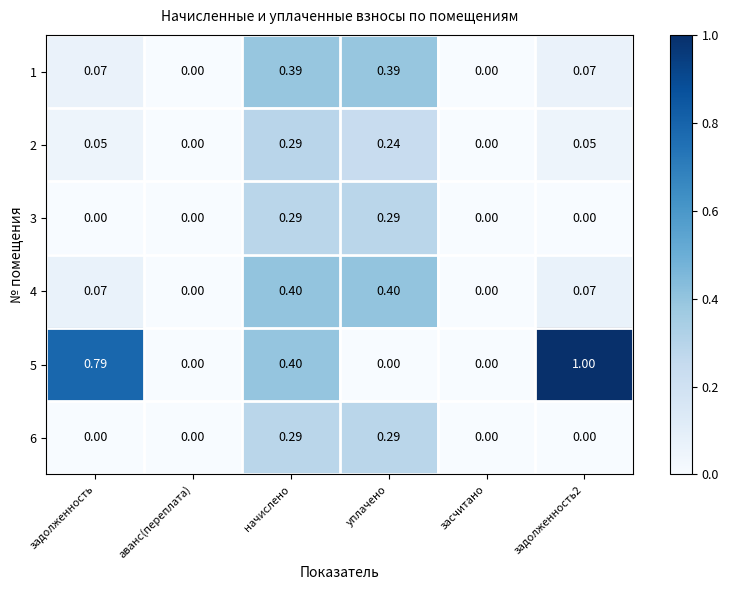

How many categories are shown in the chart?

6